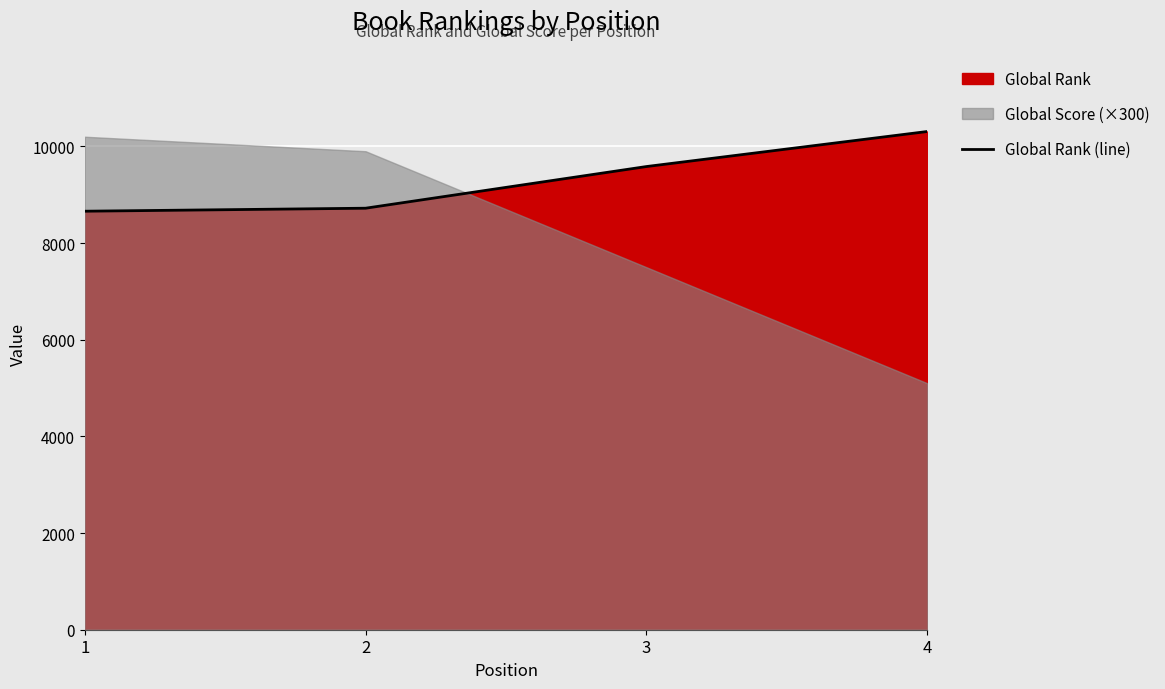

Approximately how many times larger is the value at 3 compared to 4?

0.9